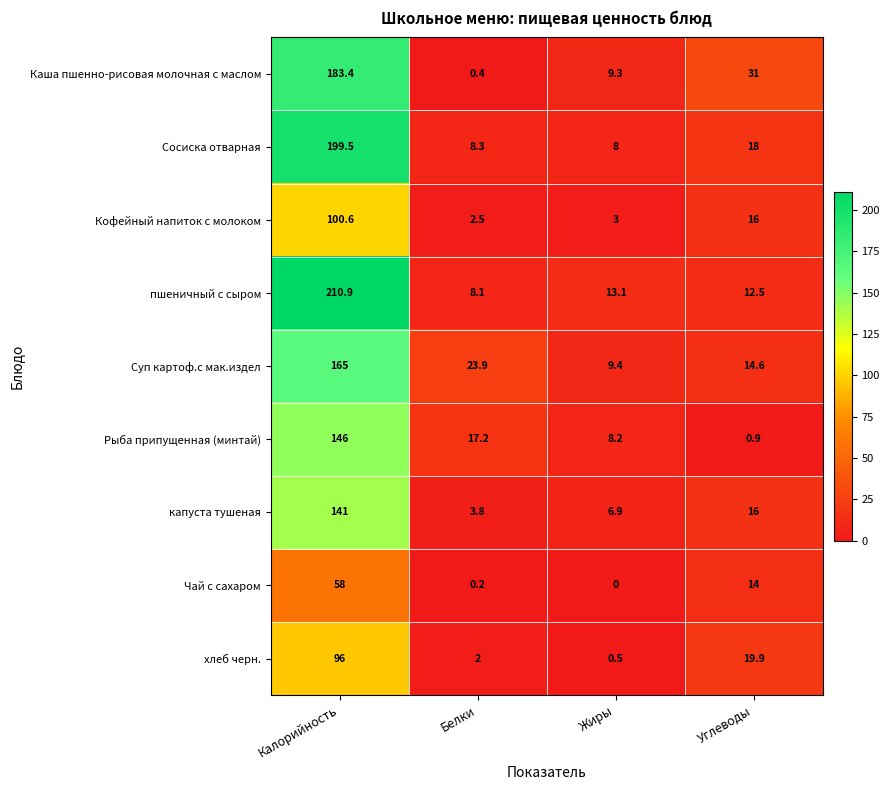

Which category has the highest value across all series?

Калорийность